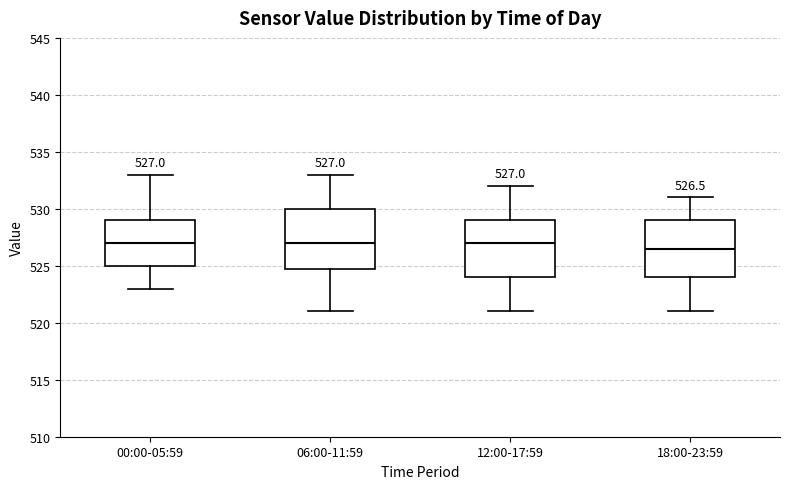

Which box has the lowest median line?

18:00-23:59